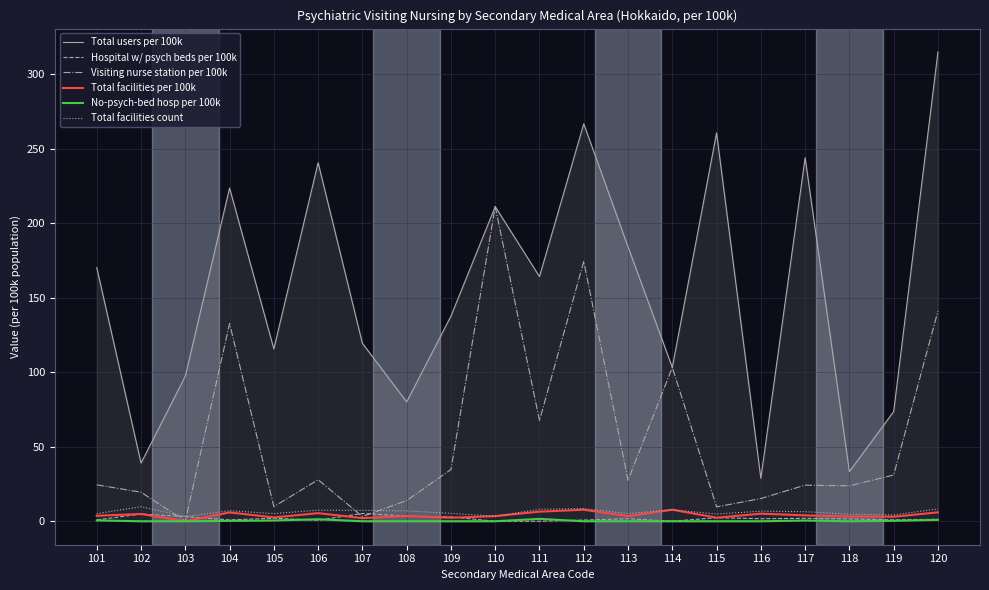

How many data points in Total facilities count are less than 6?

9